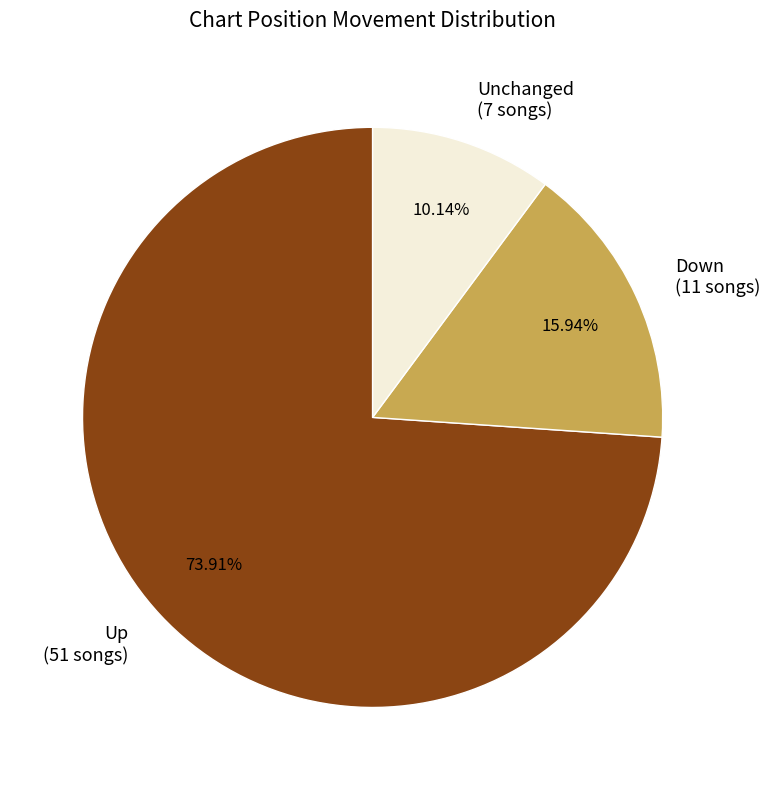

Is Down (11 songs) the majority of the pie?

No